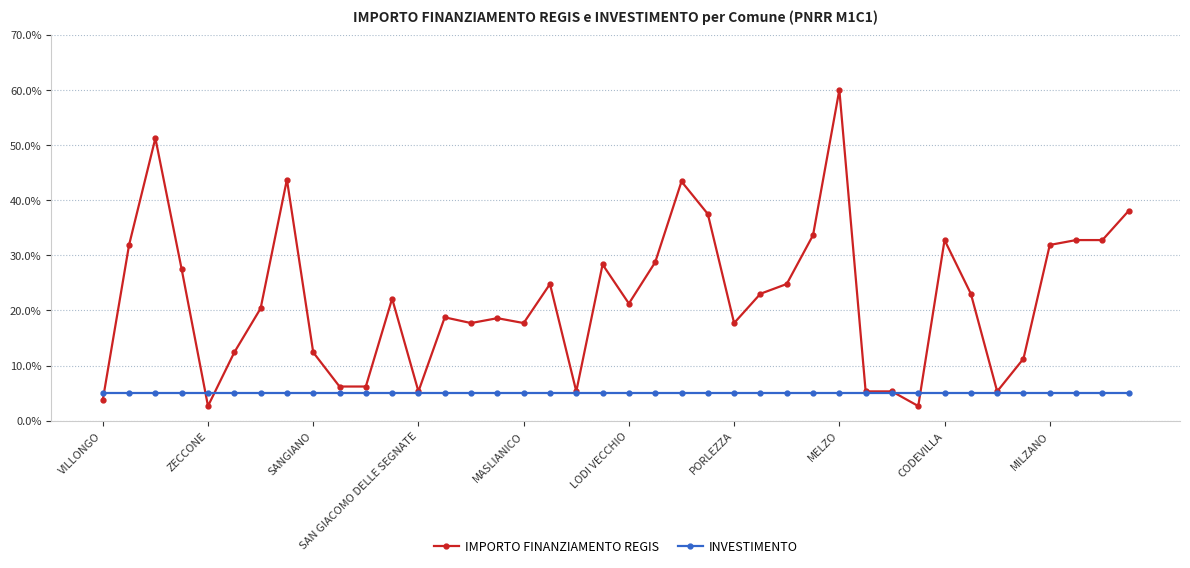

Which series has the widest spread of values?

IMPORTO FINANZIAMENTO REGIS